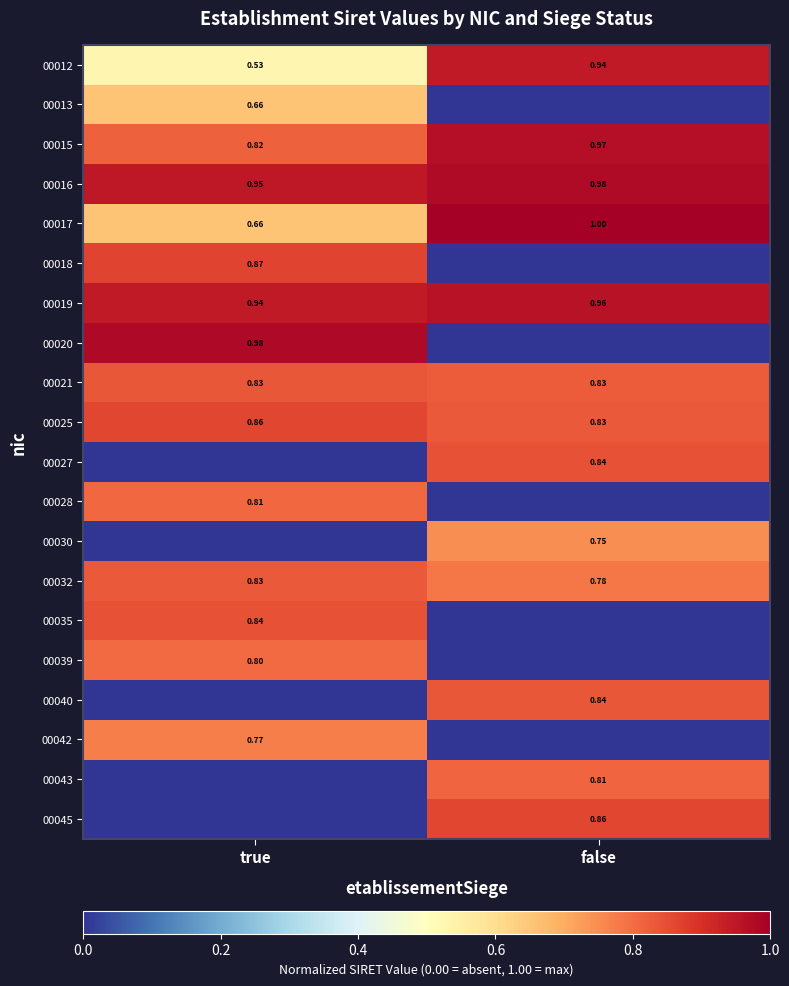

At which label does 00012 reach its minimum?

true